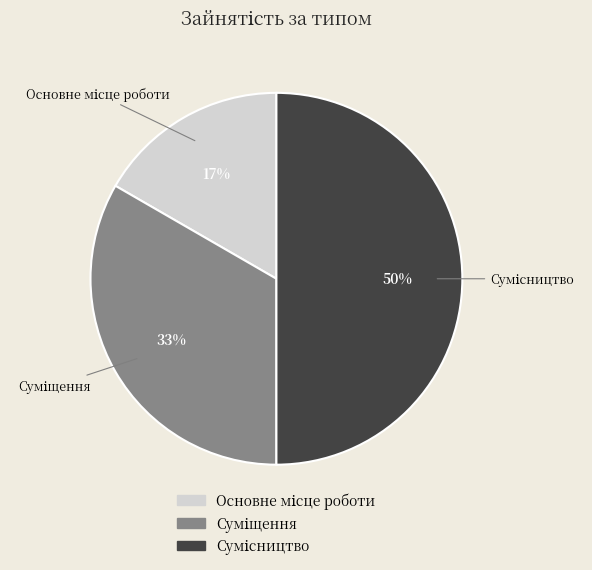

How many segments does this pie chart have?

3